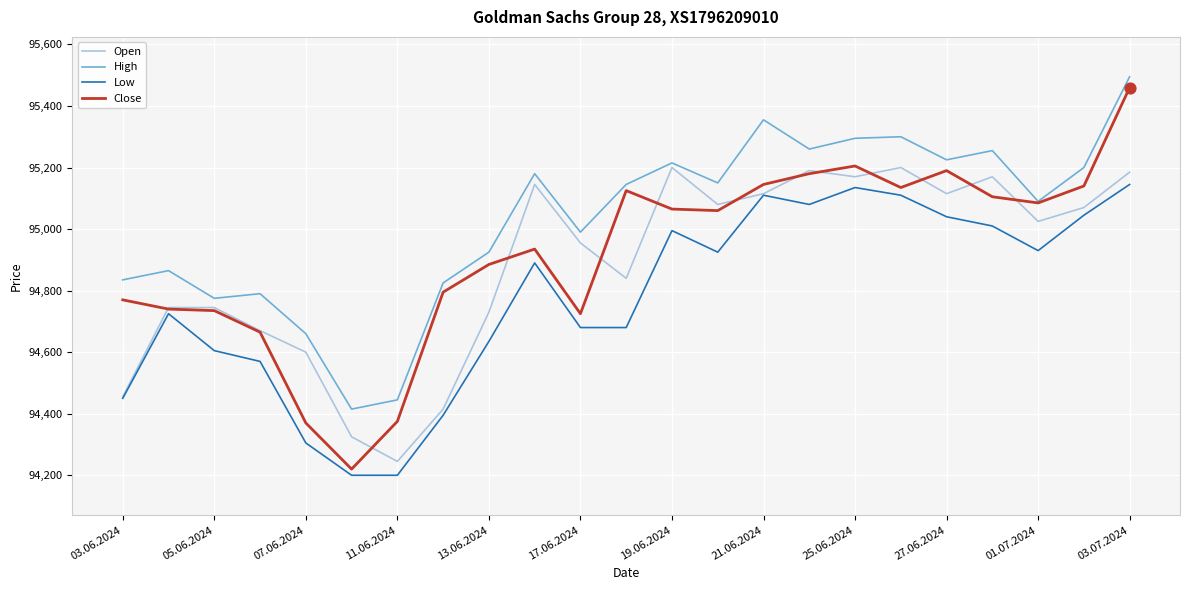

Which series has the largest total across all categories?

High